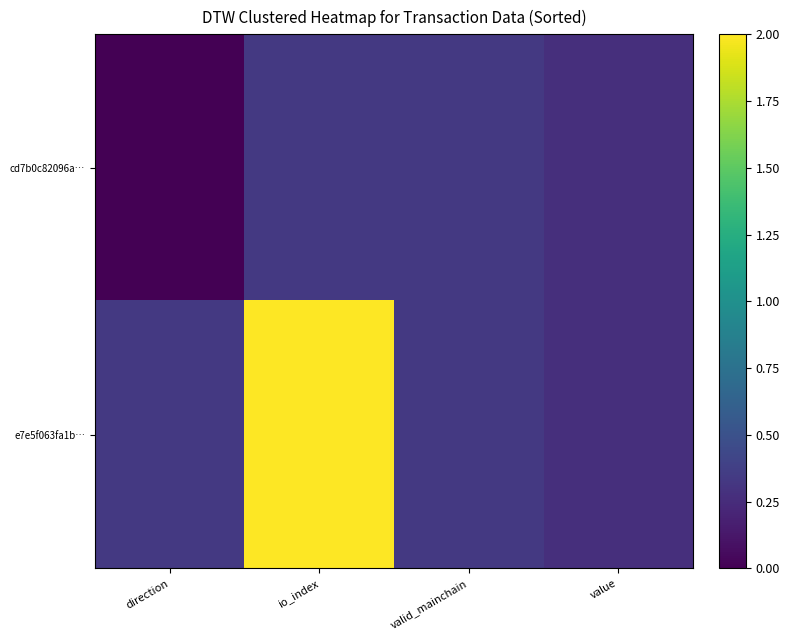

What is the maximum value shown in the chart?

2.0